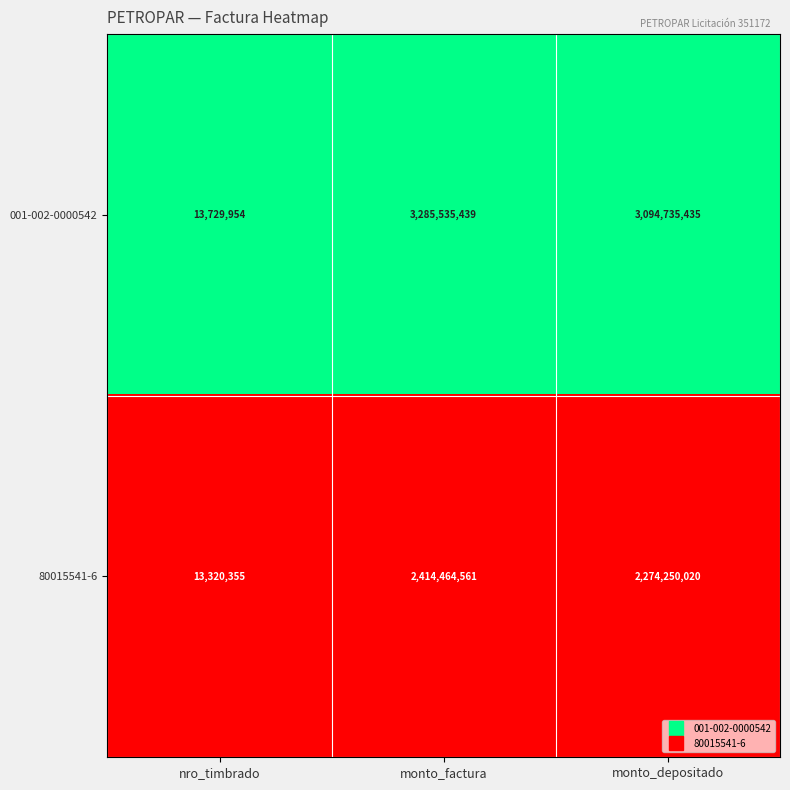

Rank the series by their average value, from highest to lowest.

001-002-0000542, 80015541-6